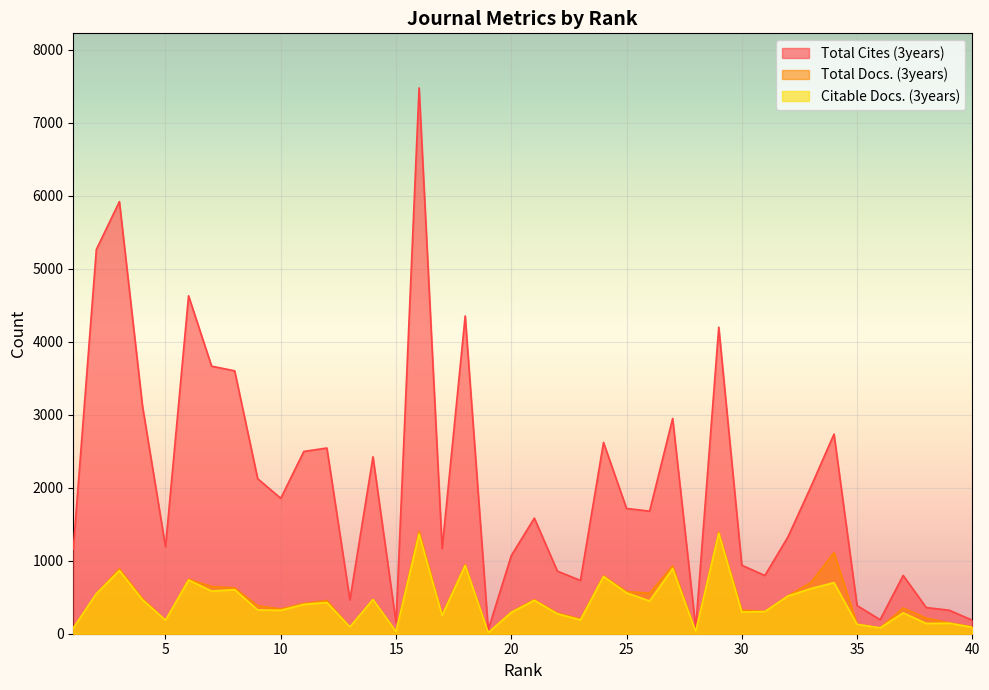

Rank the categories by Citable Docs. (3years) value from lowest to highest.

19, 15, 28, 1, 36, 40, 13, 35, 38, 39, 5, 23, 17, 22, 37, 20, 30, 31, 10, 9, 11, 12, 26, 21, 4, 14, 32, 2, 25, 7, 8, 33, 34, 6, 24, 3, 27, 18, 16, 29